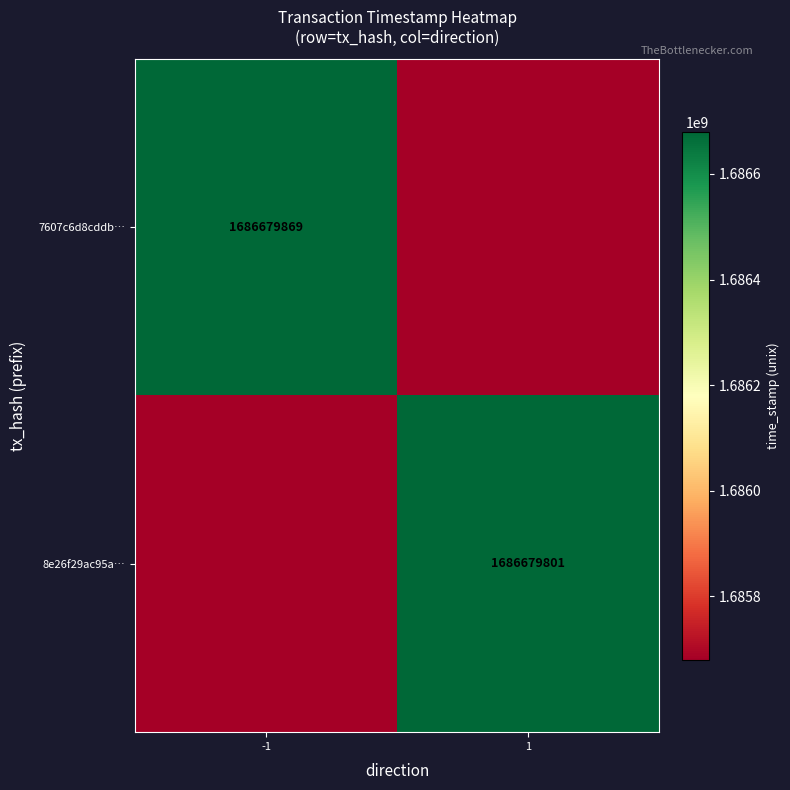

The value of 8e26f29ac95a… at 1 is 2390389877. True or false?

False